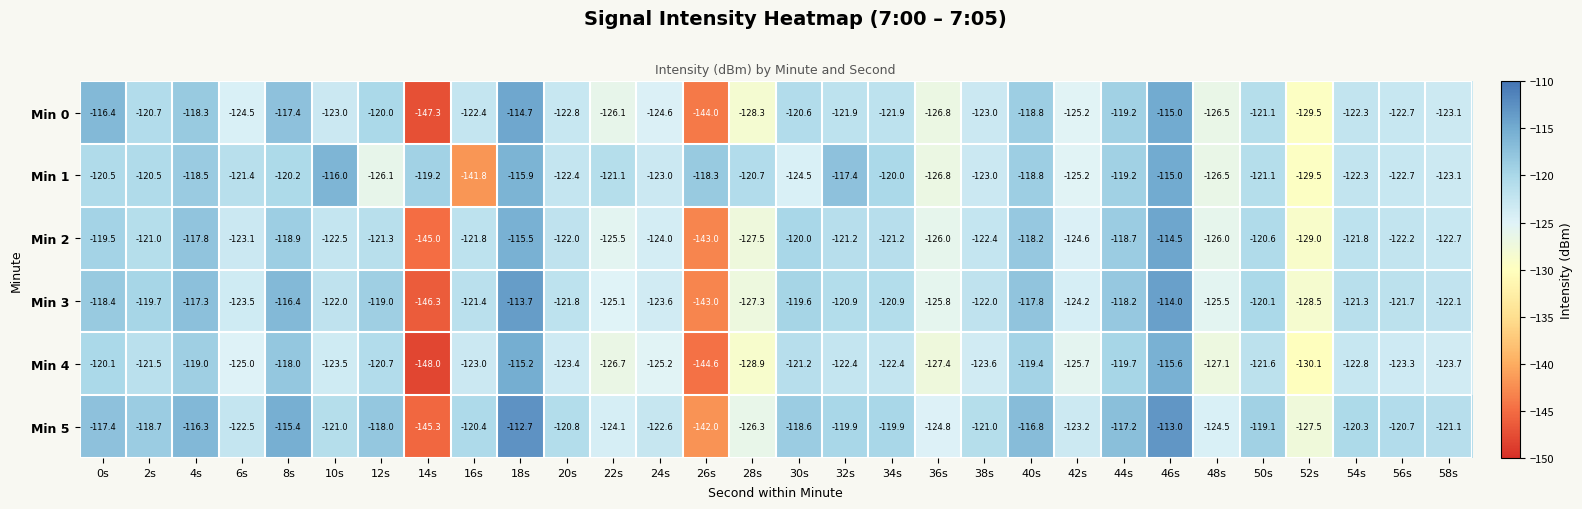

Count the number of categories in the chart.

30